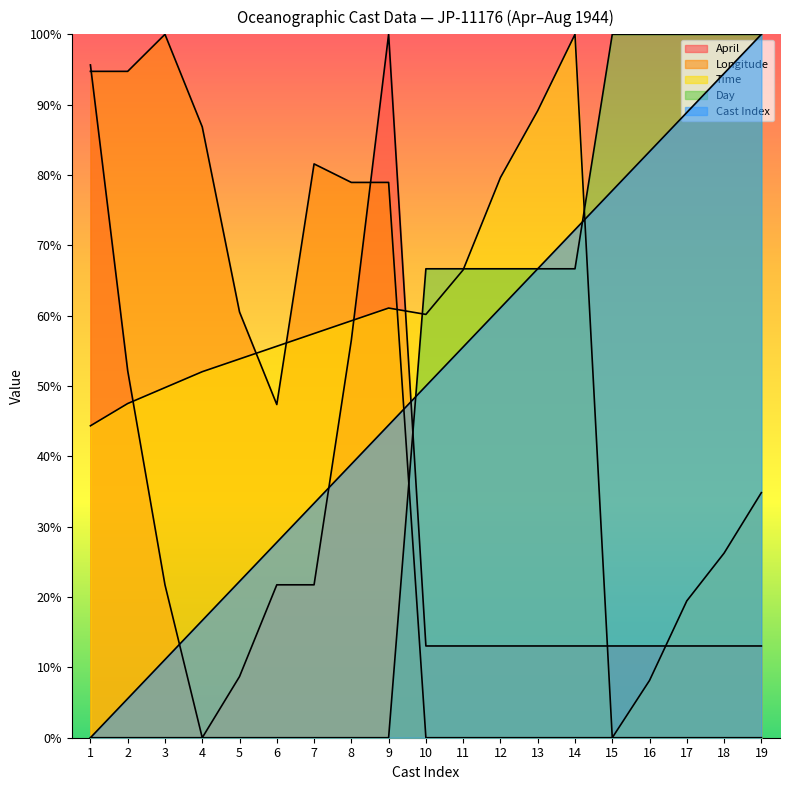

How many data points in April are above 0?

18